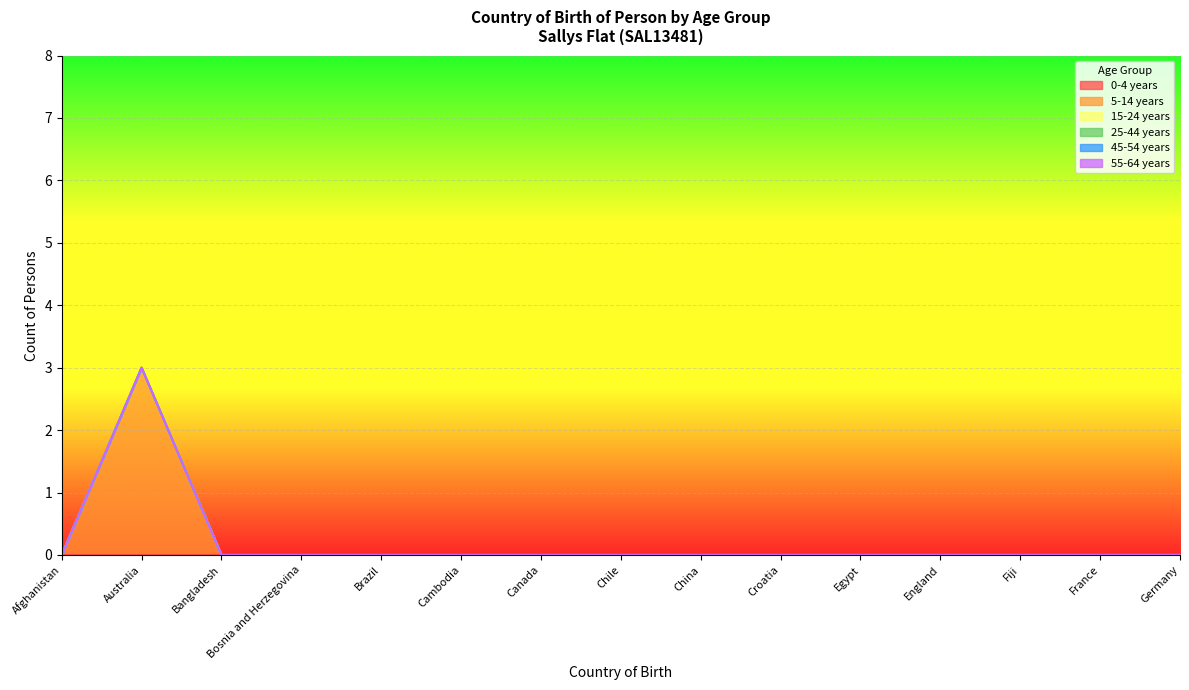

Which series has the widest spread of values?

5-14 years